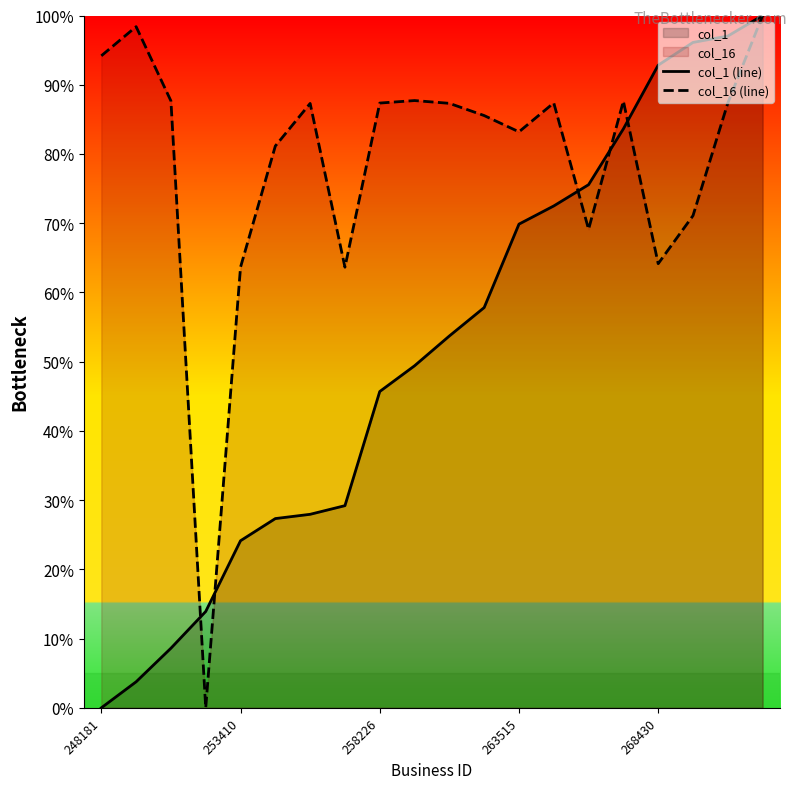

The col_16 (line) series shows 28.0 at 14. True or false?

False